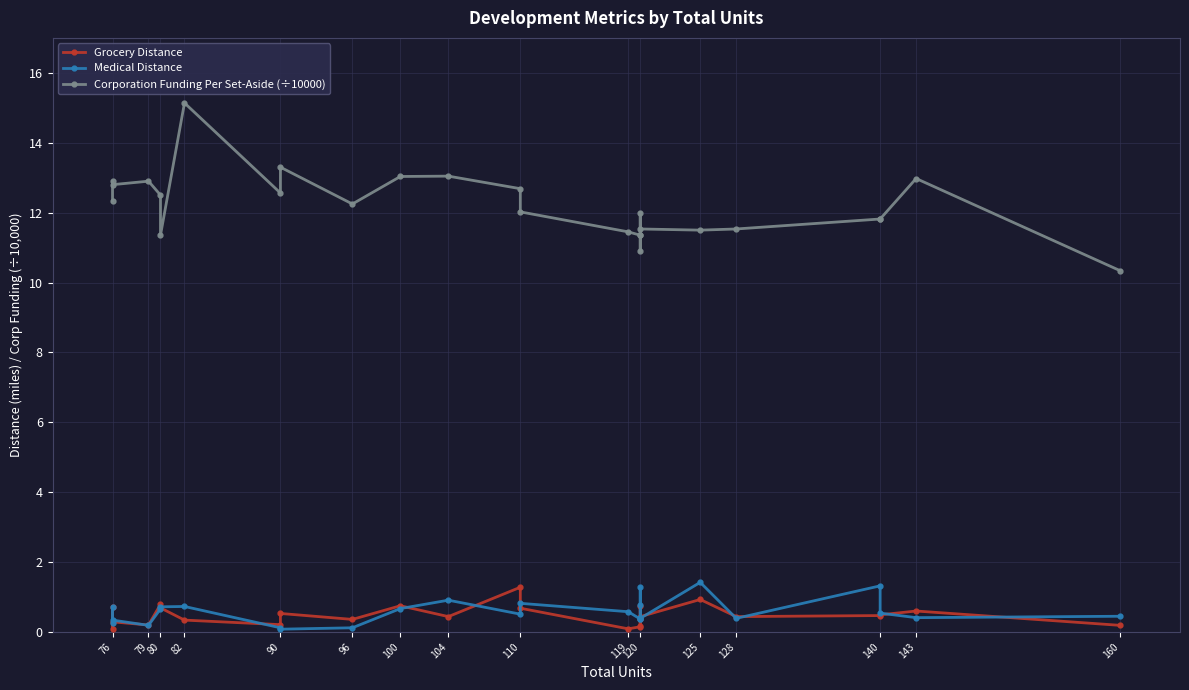

True or false: Medical Distance and Corporation Funding Per Set-Aside (÷10000) cross at least once.

False